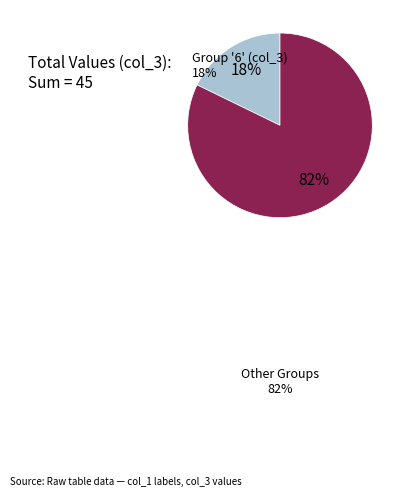

How many segments does this pie chart have?

2